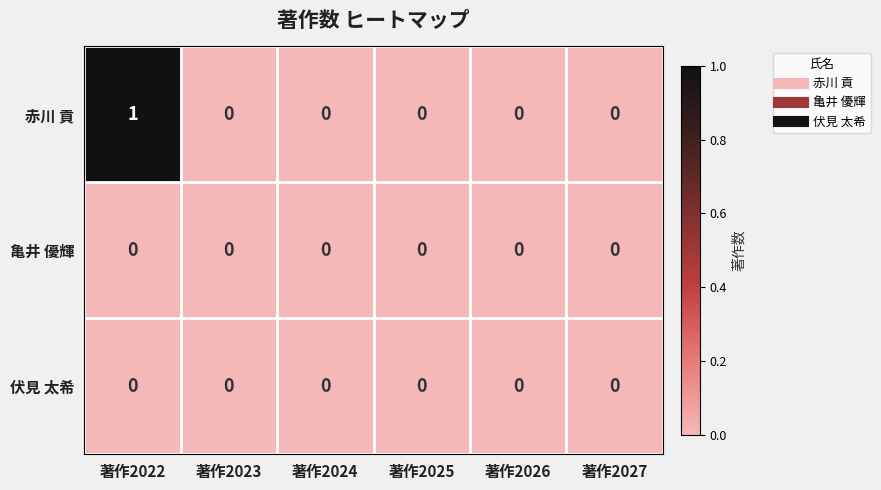

Is it true that 赤川 貢 equals 0 at 著作2022?

False